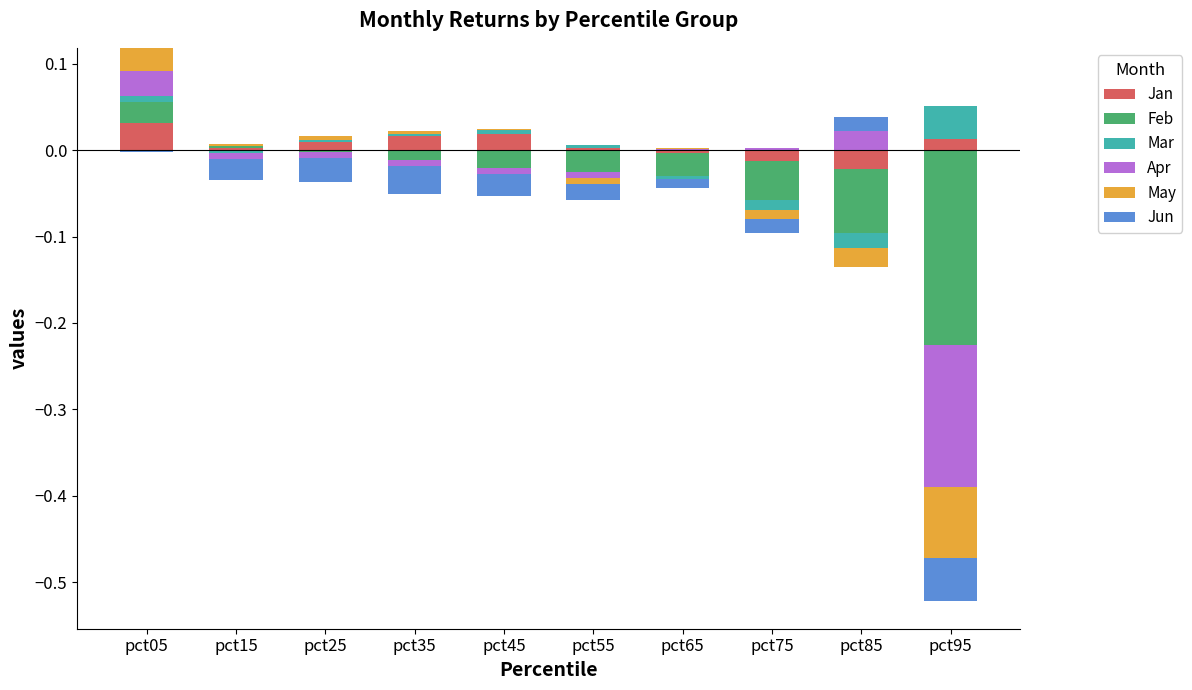

How many bars are there in each group?

6